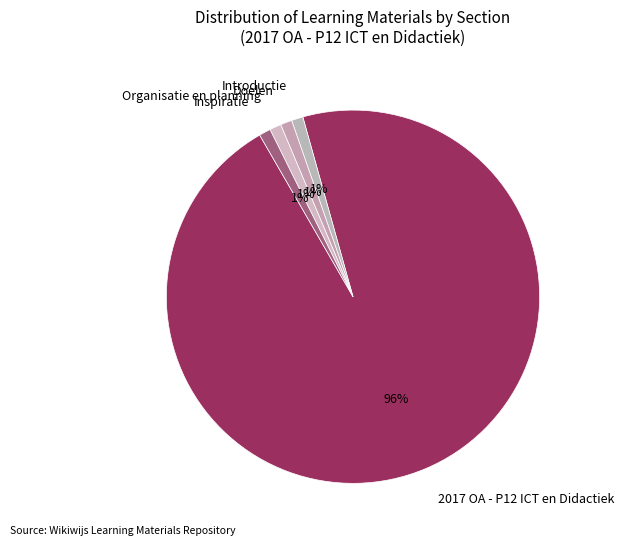

What is the ratio of the value at Inspiratie to the value at Introductie?

1.0